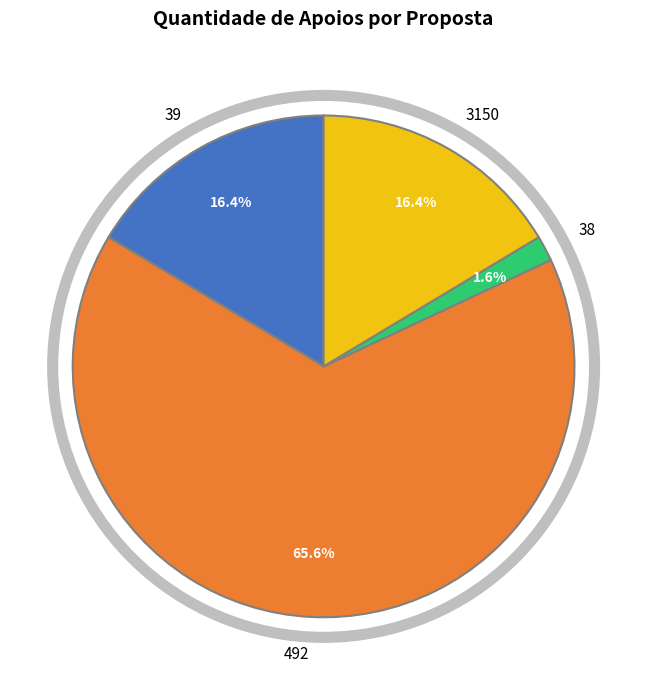

What is the total percentage of 3150 and 38?

18.0%